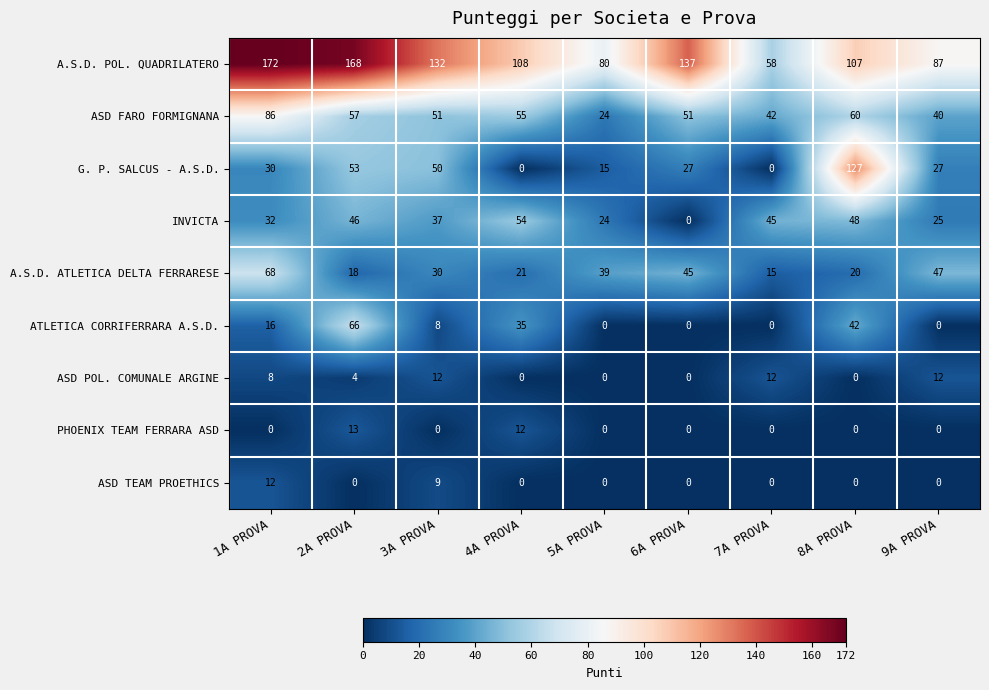

Is it true that INVICTA equals 48 at 8A PROVA?

True